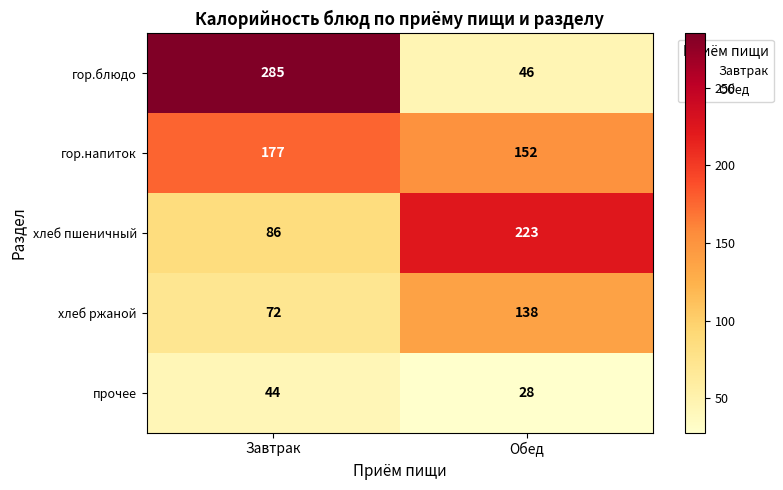

Is it true that хлеб пшеничный equals 86 at Завтрак?

True